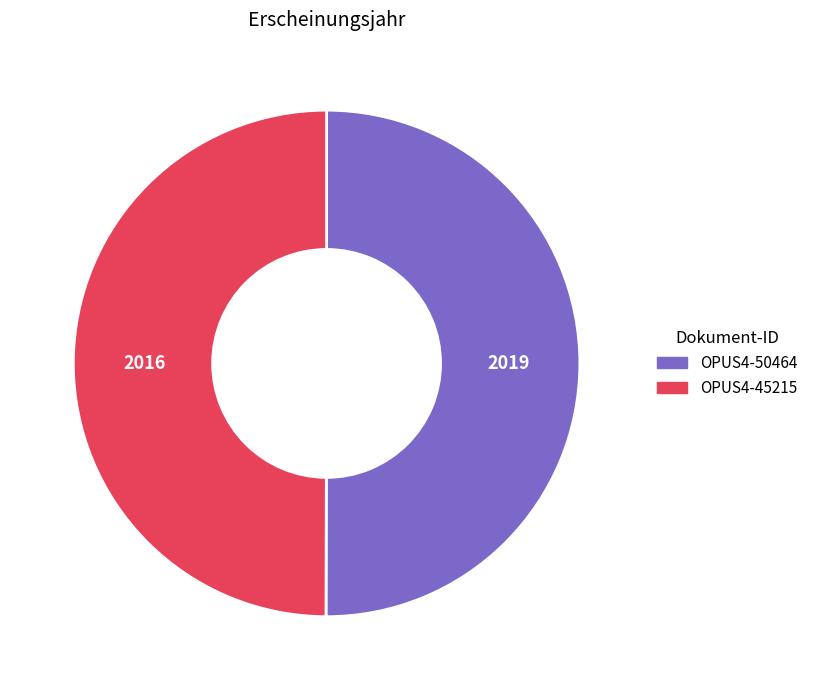

Do OPUS4-50464 and OPUS4-45215 together represent more than half of the pie?

Yes